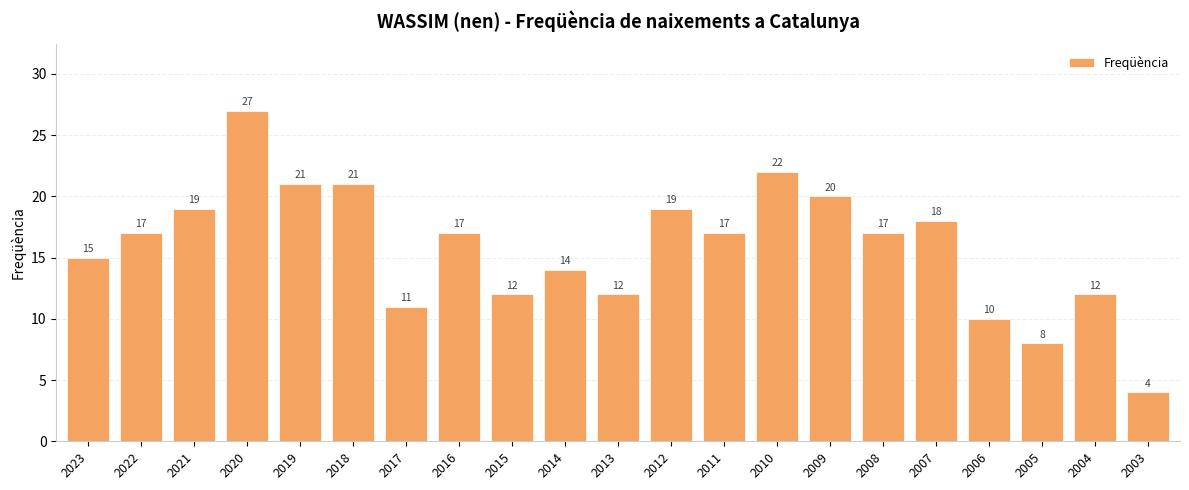

Where is the data nearest to the value 15?

2023